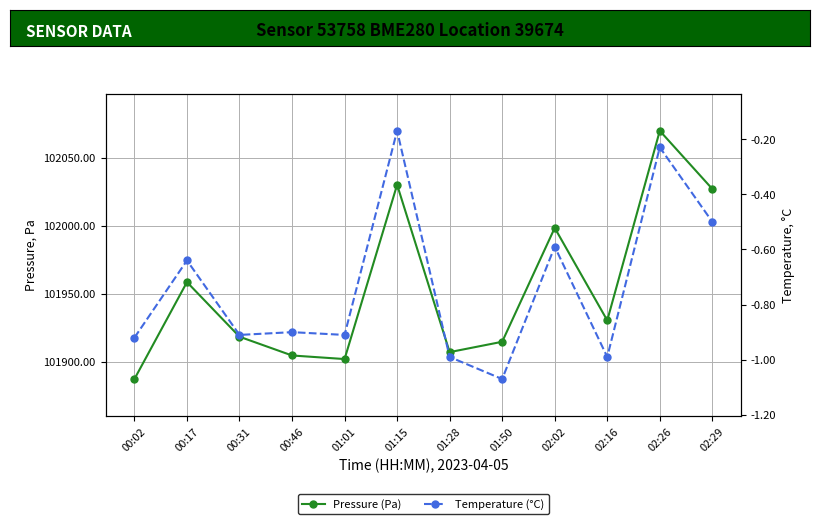

Which category has the highest value in the Temperature (°C) series?

01:15